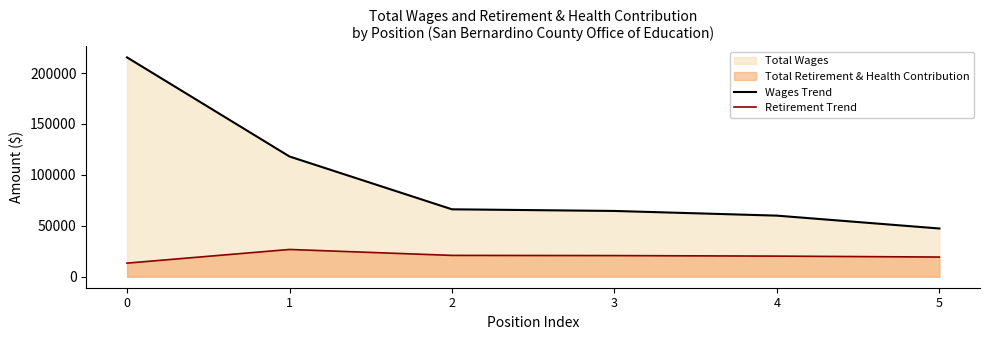

What is the minimum value for Wages Trend?

47389